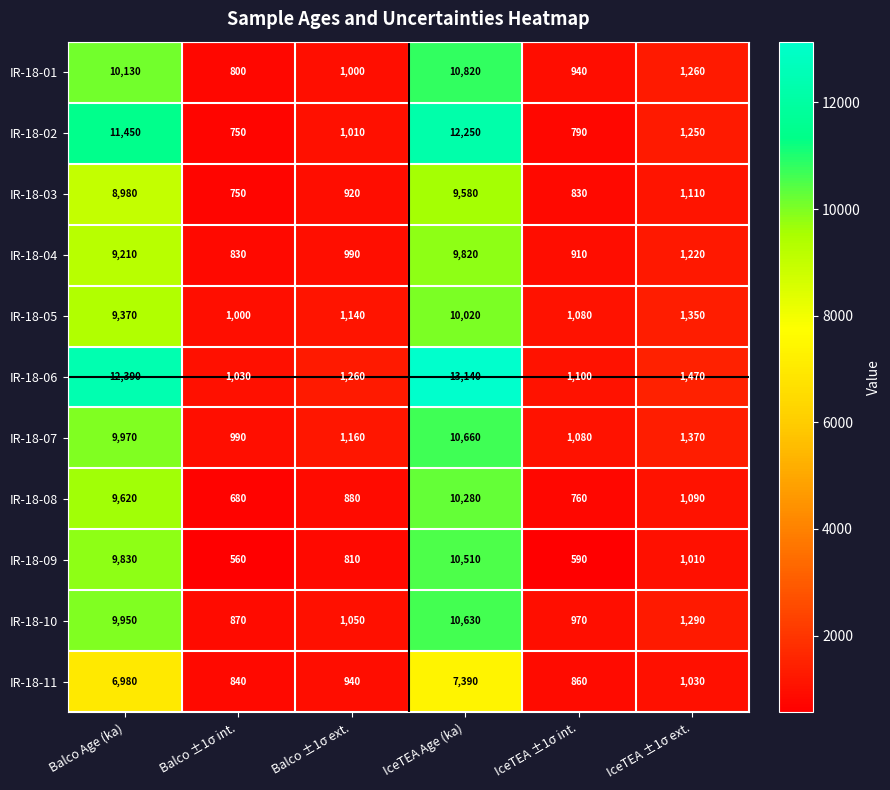

What is the spread (max minus min) of values at IceTEA ±1σ int.?

510